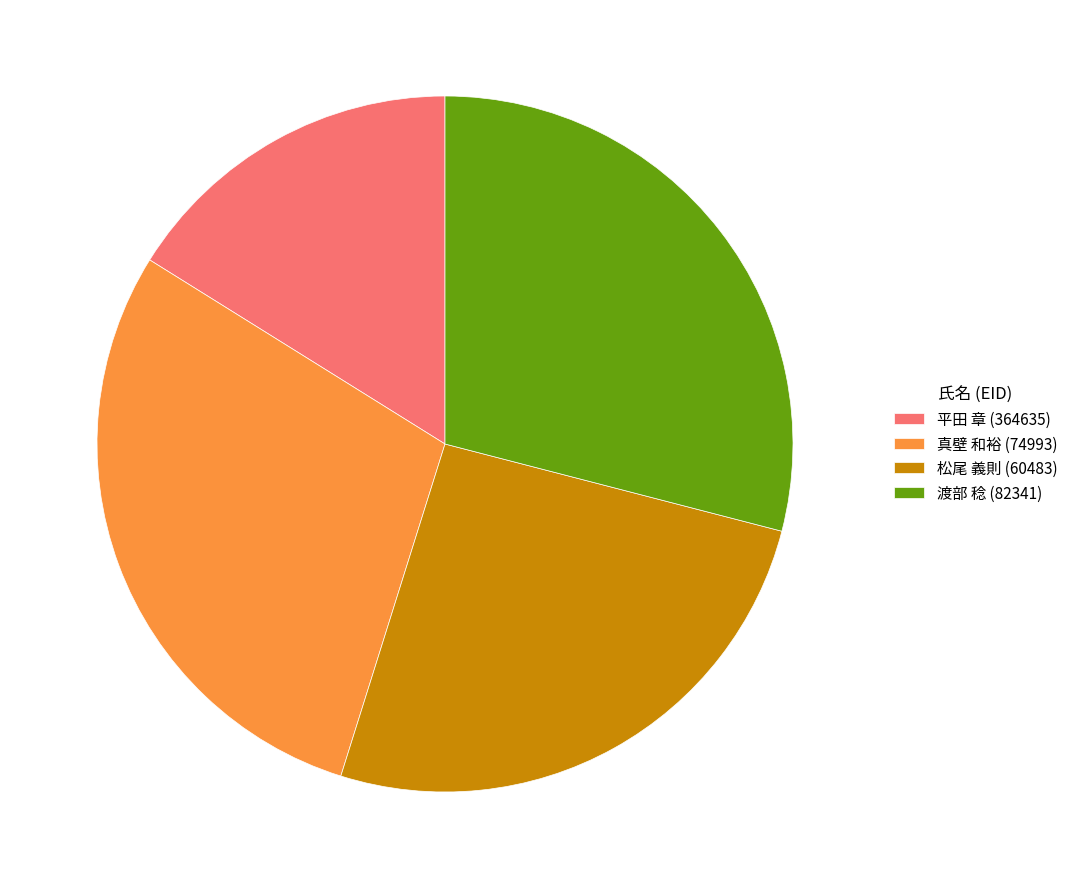

Is 渡部 稔 (82341) the majority of the pie?

No